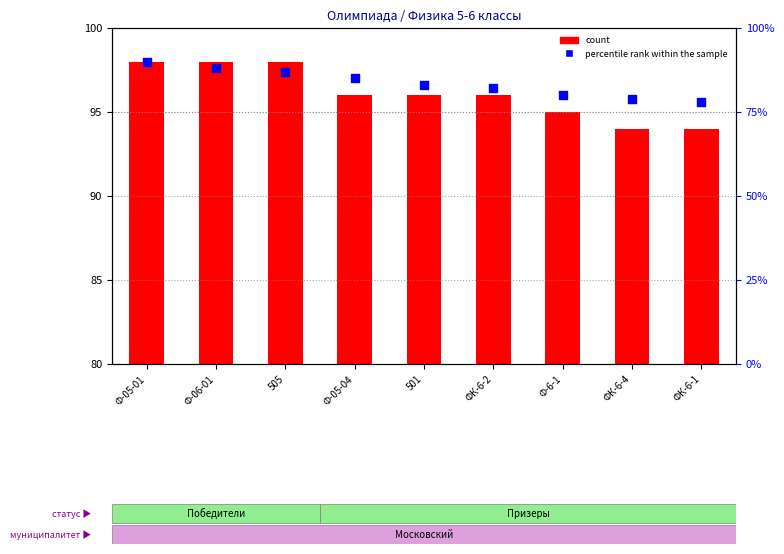

Which series has the largest Y range (max minus min)?

count